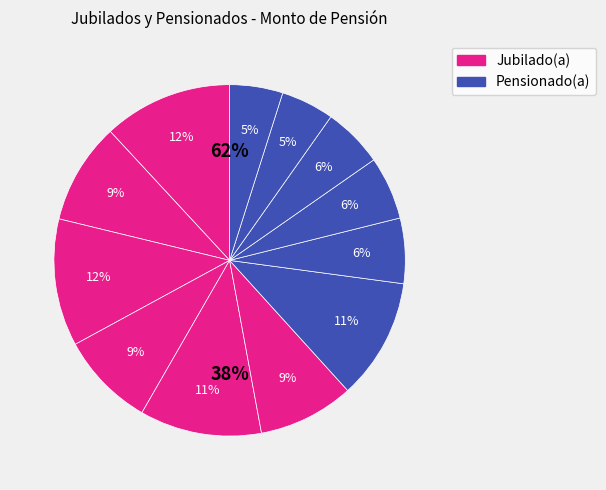

Count the number of slices in the pie.

12